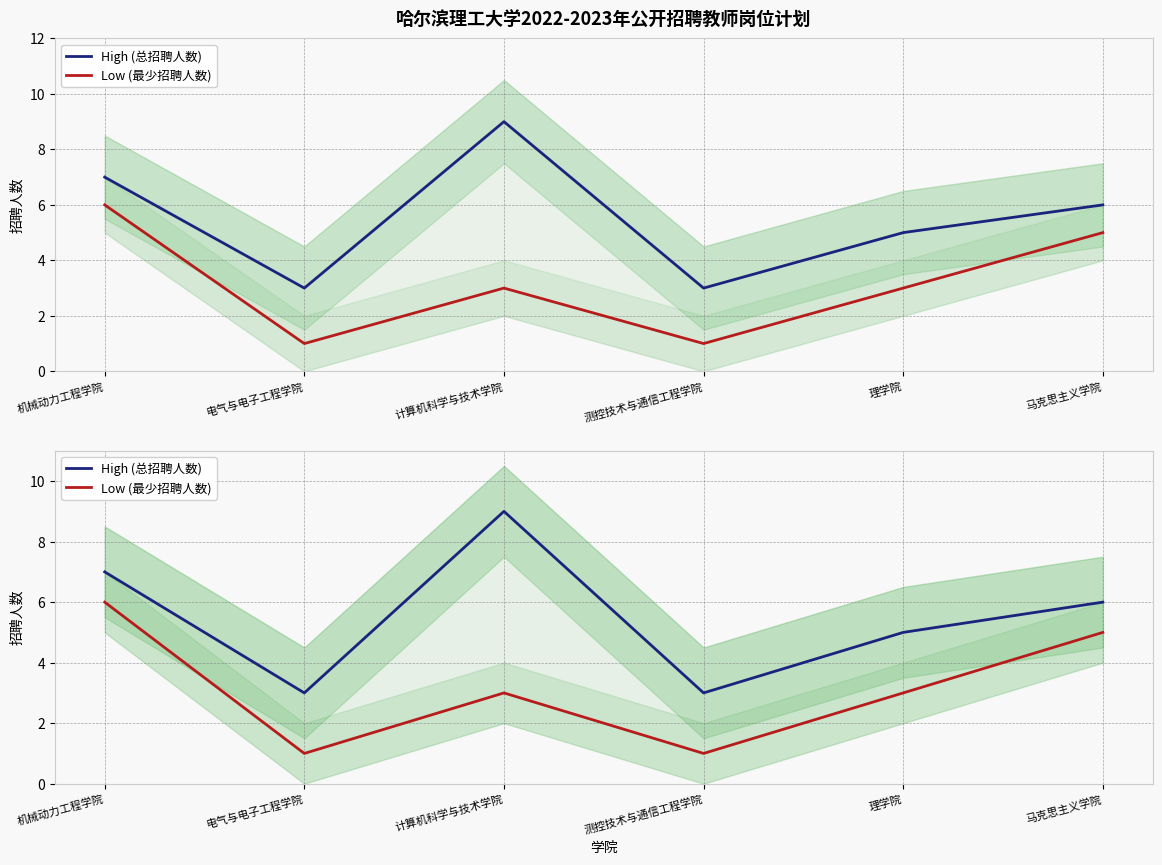

What is the value of the High (总招聘人数) point at the 1st from the left?

7